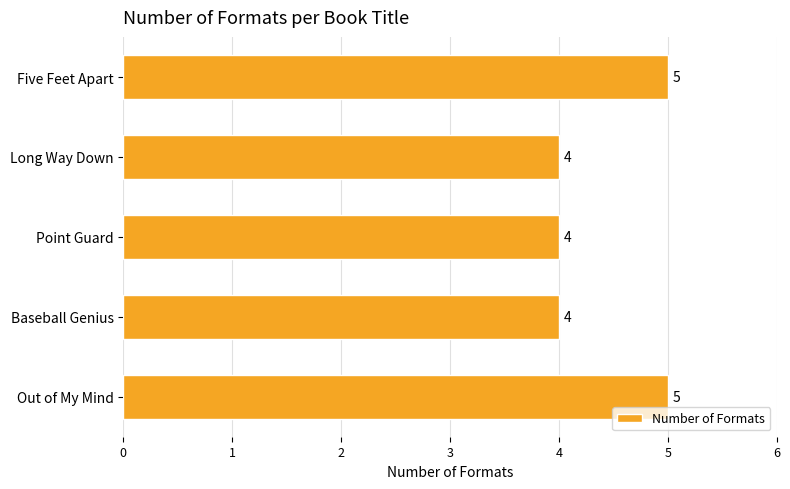

What value does the data have at Five Feet Apart?

5